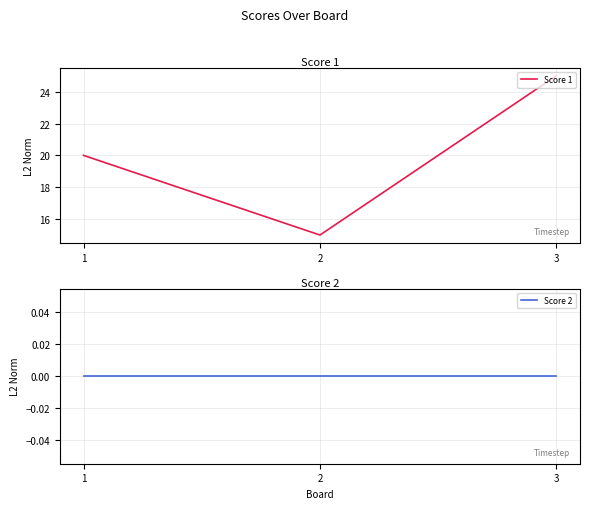

Count the Score 1 values in the range 15 to 25.

3